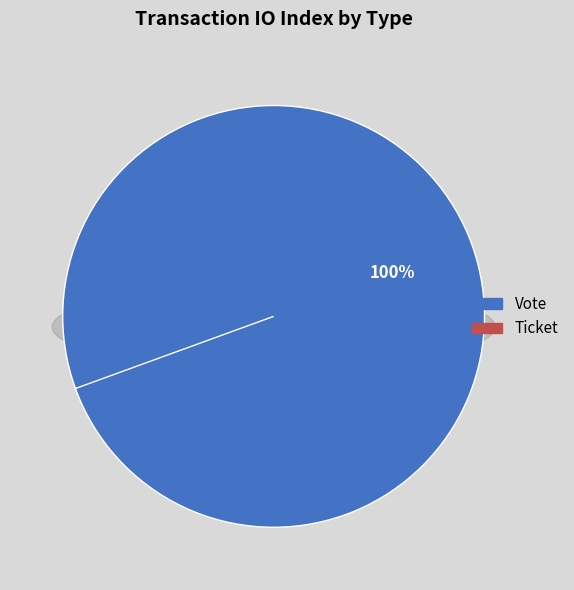

How many segments does this pie chart have?

2